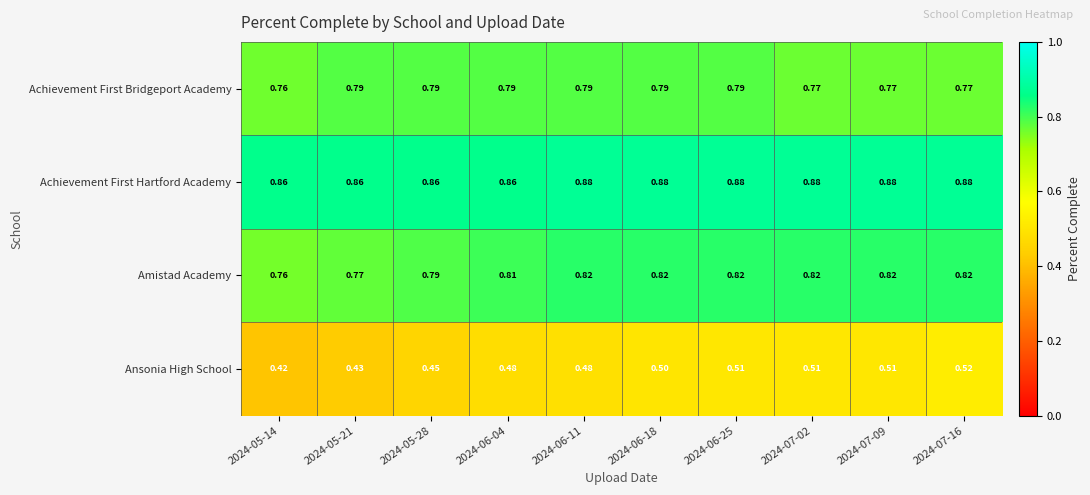

Which series has the largest total across all categories?

Achievement First Hartford Academy